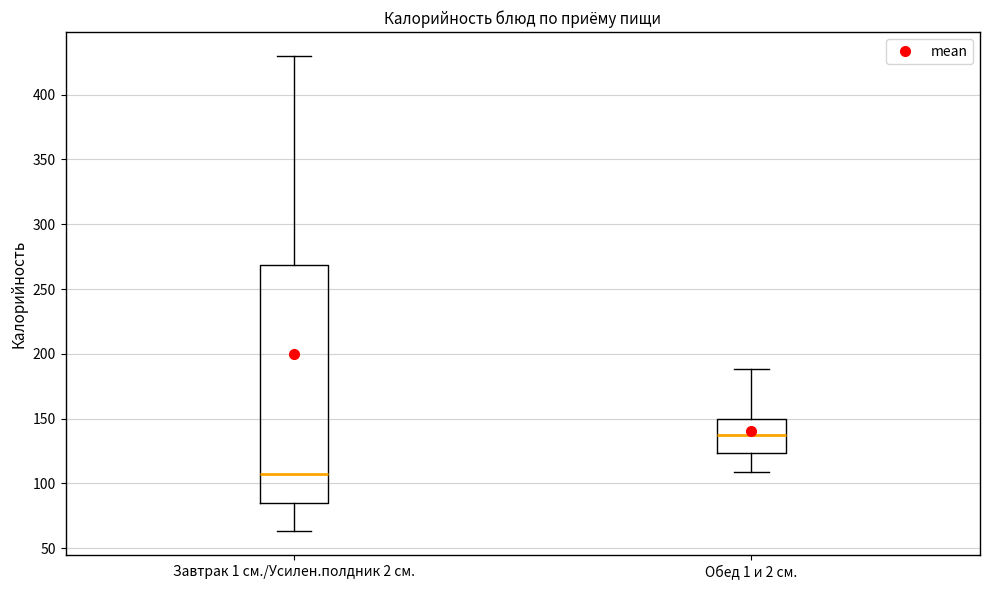

Which box's median line is the lowest?

Завтрак 1 см./Усилен.полдник 2 см.